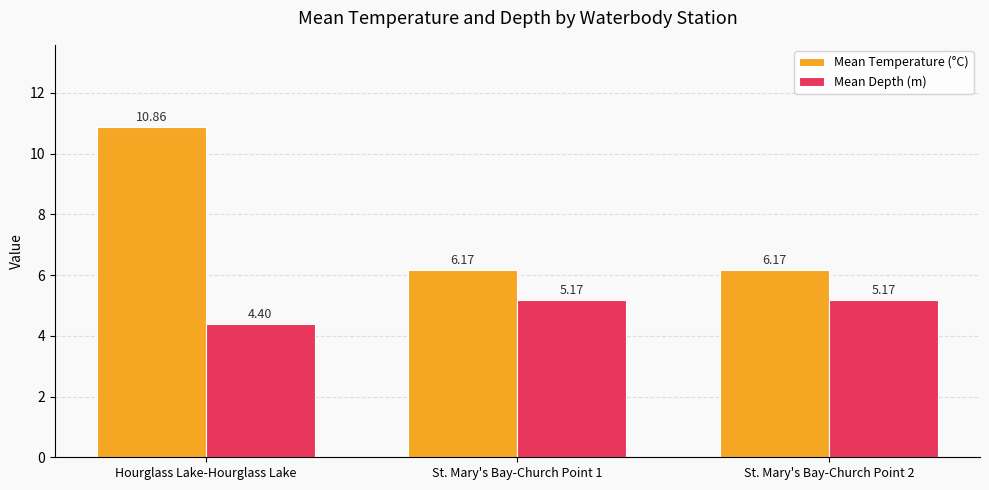

How many groups of bars are there?

3